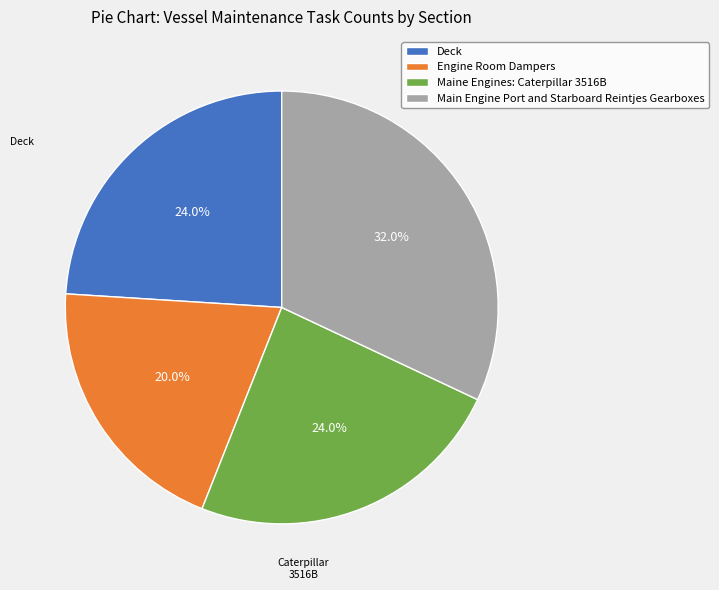

The Maine Engines: Caterpillar 3516B slice represents 31% of the pie. True or false?

False